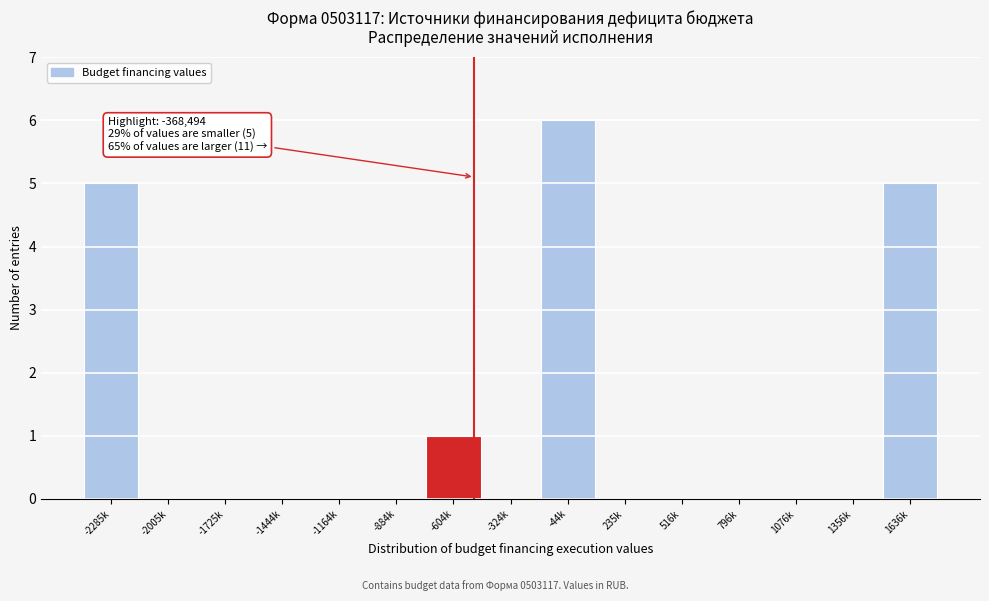

Reading left to right, what are all the values shown in this chart?

-2285k=5	-2005k=0	-1725k=0	-1444k=0	-1164k=0	-884k=0	-604k=1	-324k=0	-44k=6	235k=0	516k=0	796k=0	1076k=0	1356k=0	1636k=5